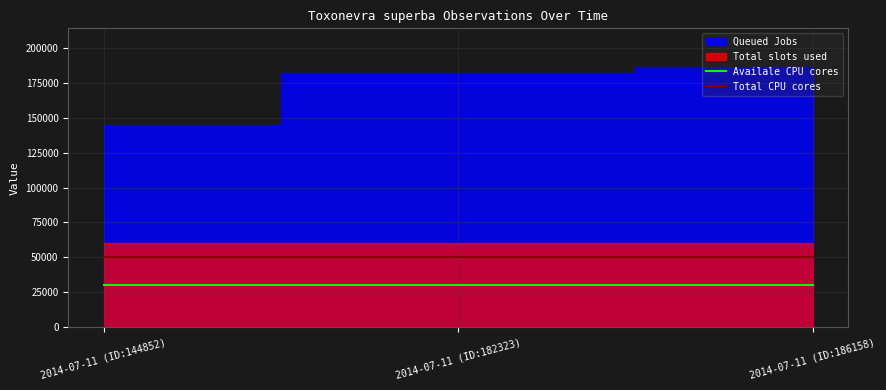

Is the value of Availale CPU cores at 2014-07-11 (ID:144852) greater than the value of Total CPU cores at 2014-07-11 (ID:144852)?

No